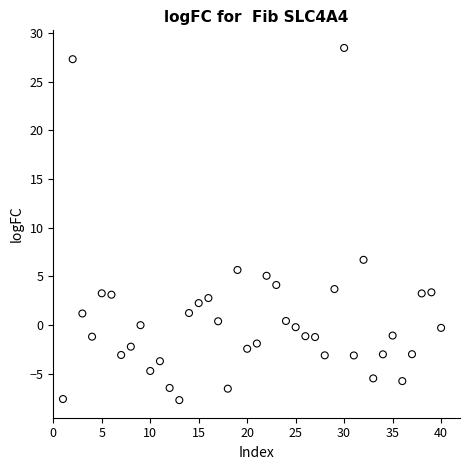

What is the range of X values (max minus min)?

39.0